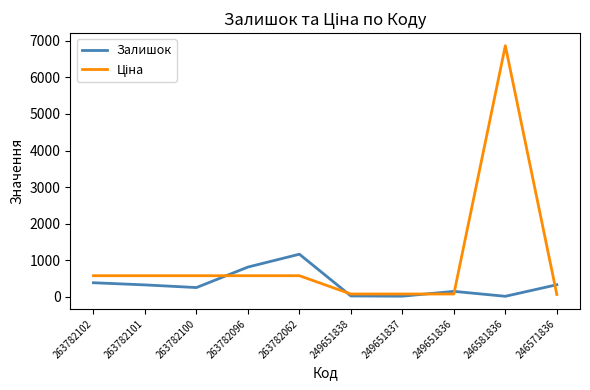

Does the chart display data point markers on the line(s)?

No